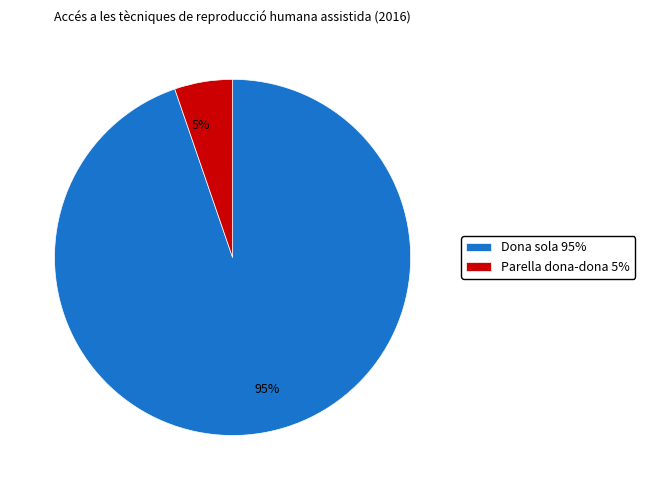

Which slice represents more than half of the pie?

Dona sola